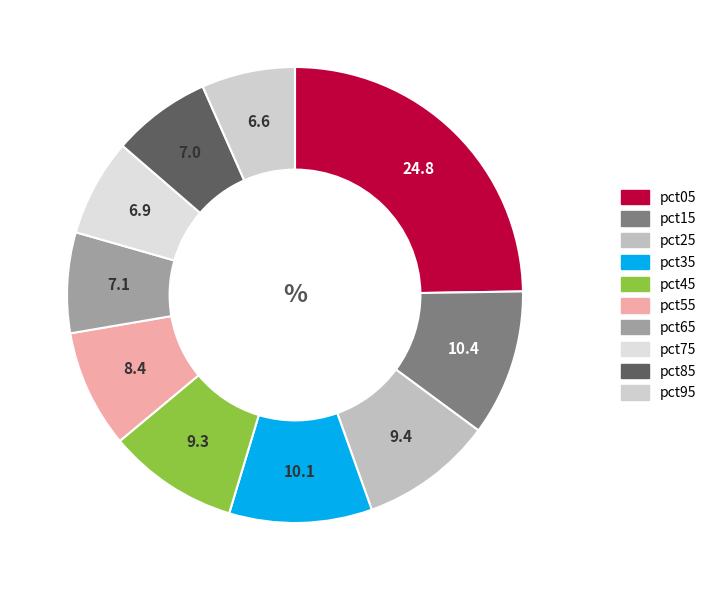

Count the number of slices in the pie.

10